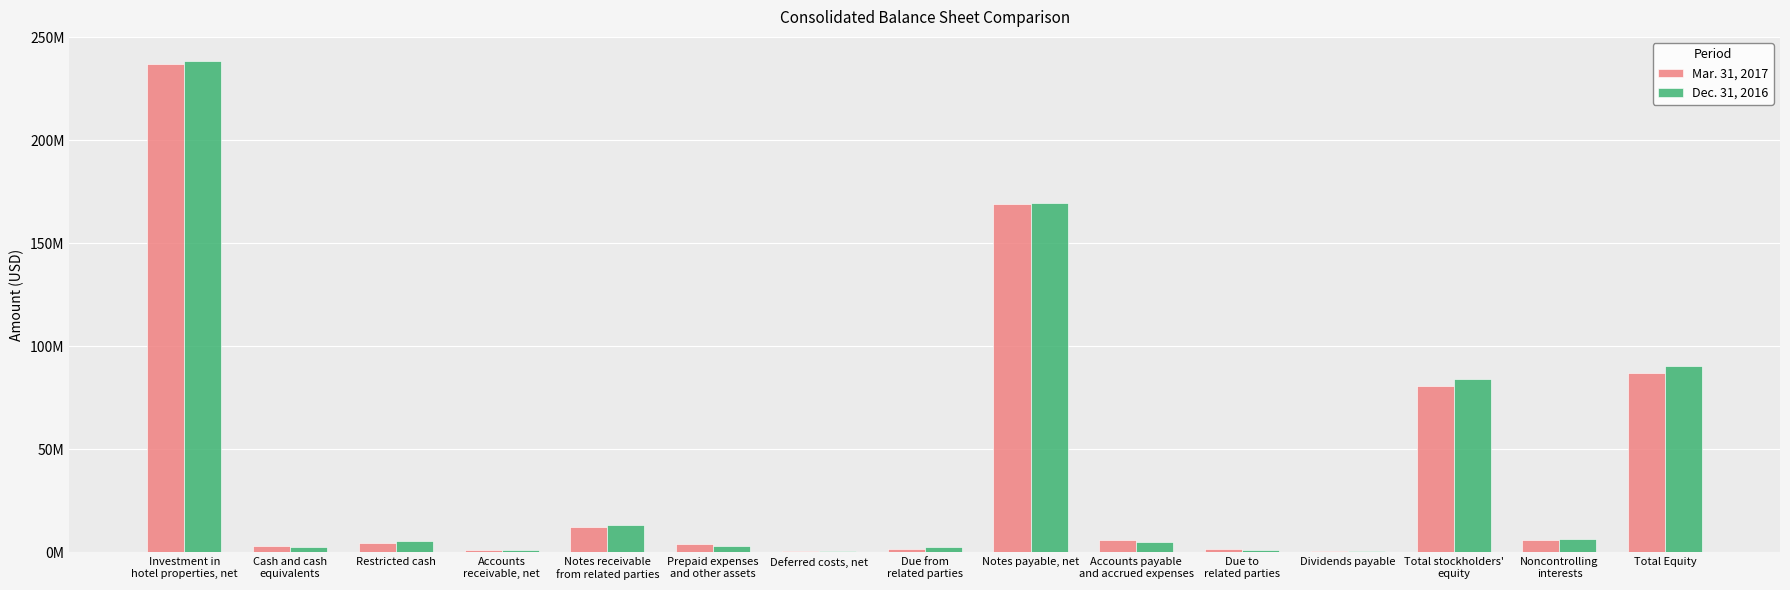

What is the maximum value for Mar. 31, 2017?

236883028